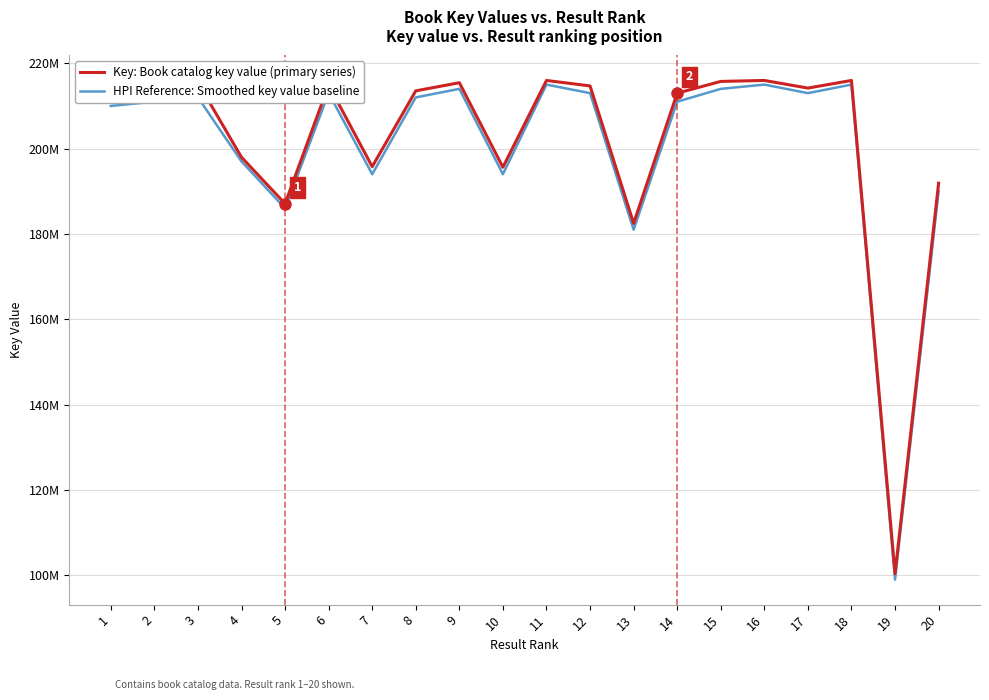

Where is HPI Reference: Smoothed key value baseline nearest to the value 157000000?

13